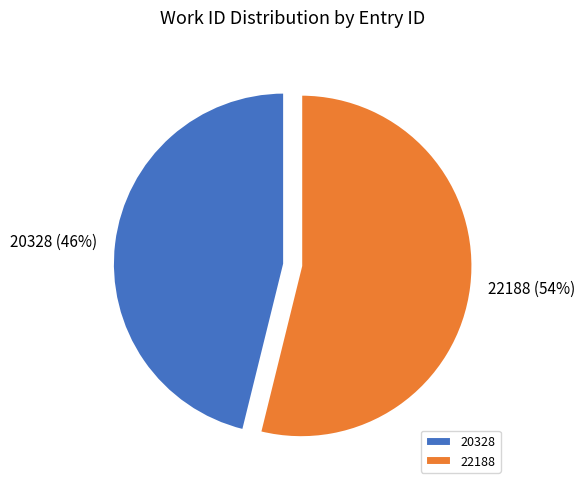

Do 22188 and 20328 together represent more than half of the pie?

Yes